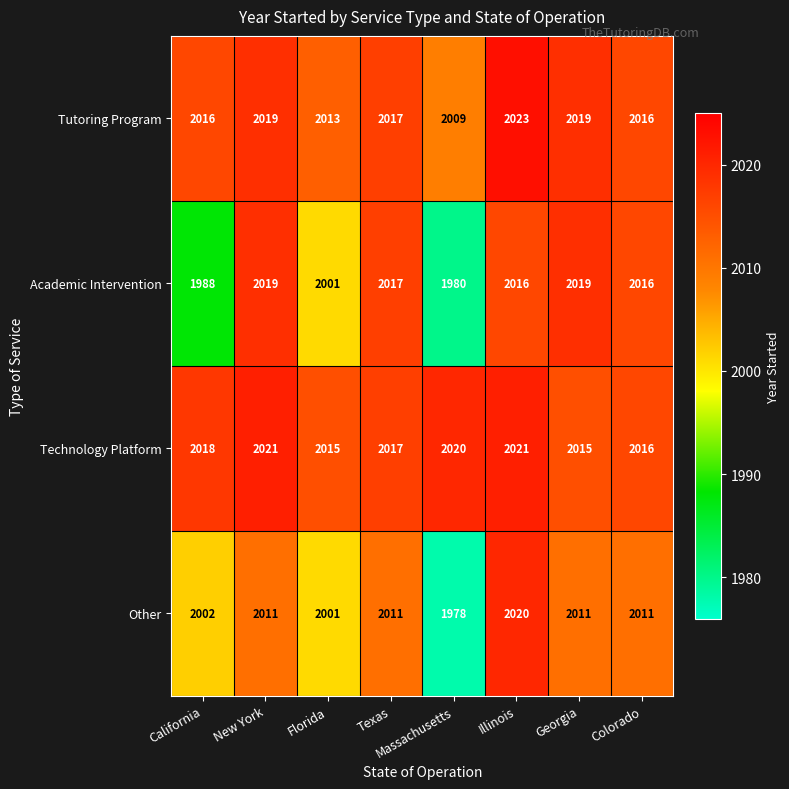

The value of Technology Platform at Georgia is 2015. True or false?

True